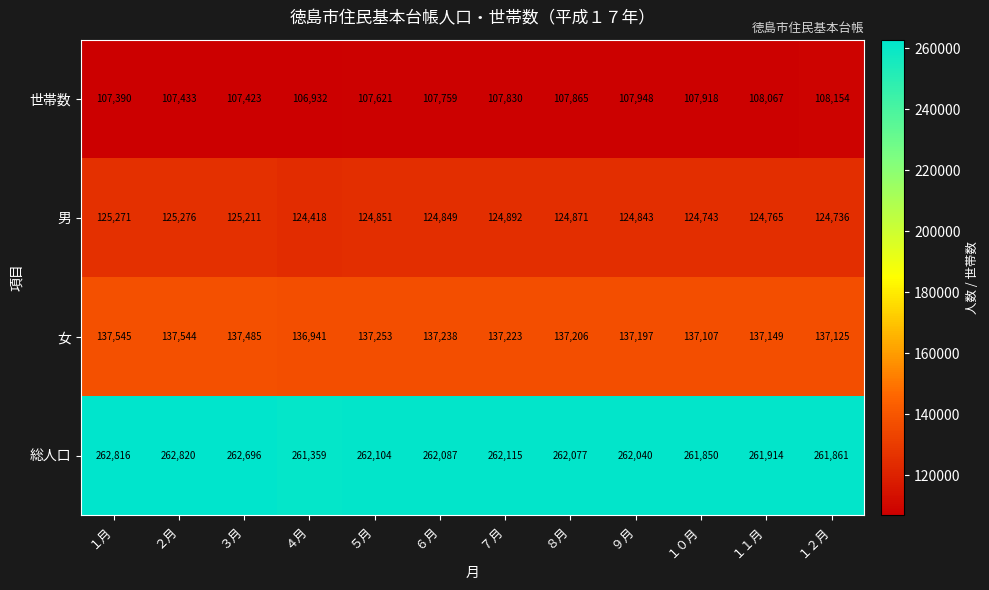

What is the spread (max minus min) of values at ９月?

154092